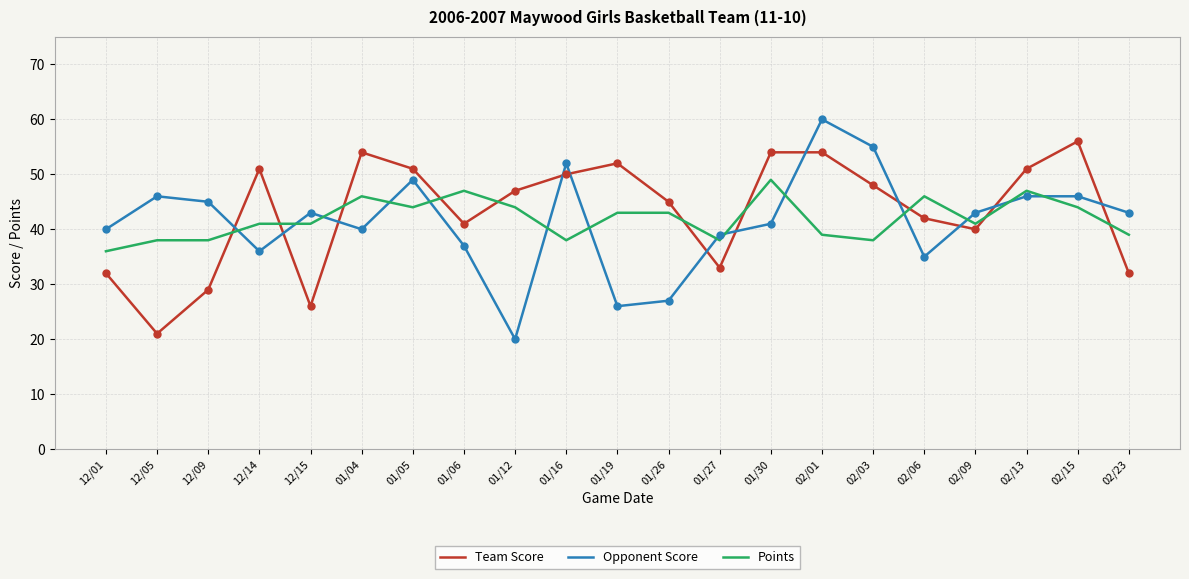

What is the total value across all series at 01/26?

115